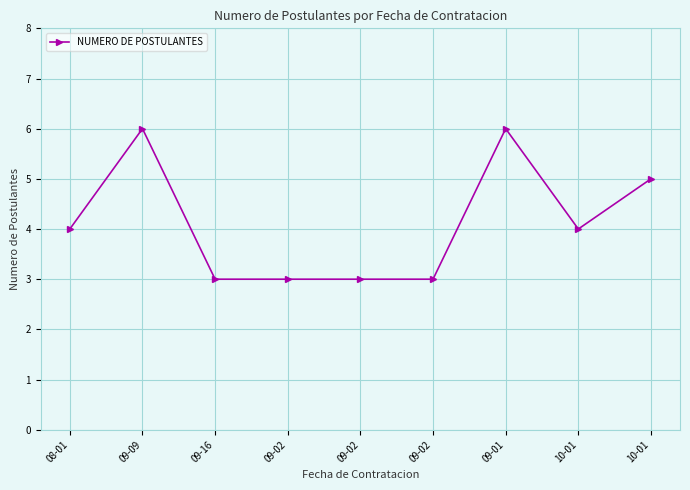

How many values are below 4?

4